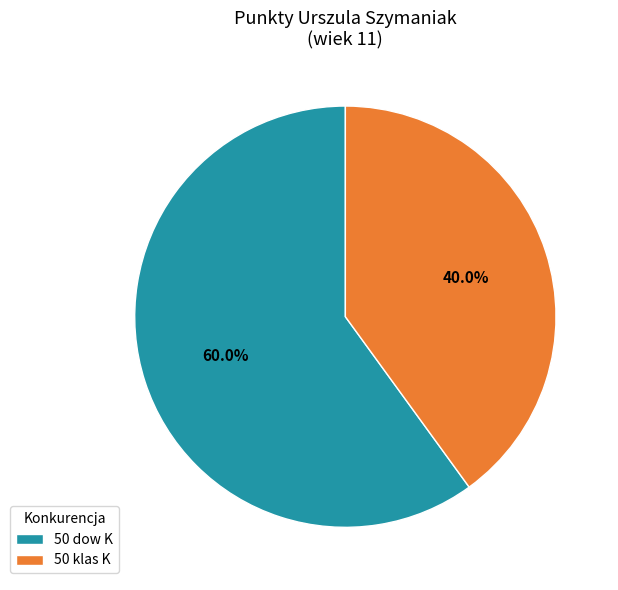

To the nearest percent, what percentage of the pie is 50 klas K?

40%